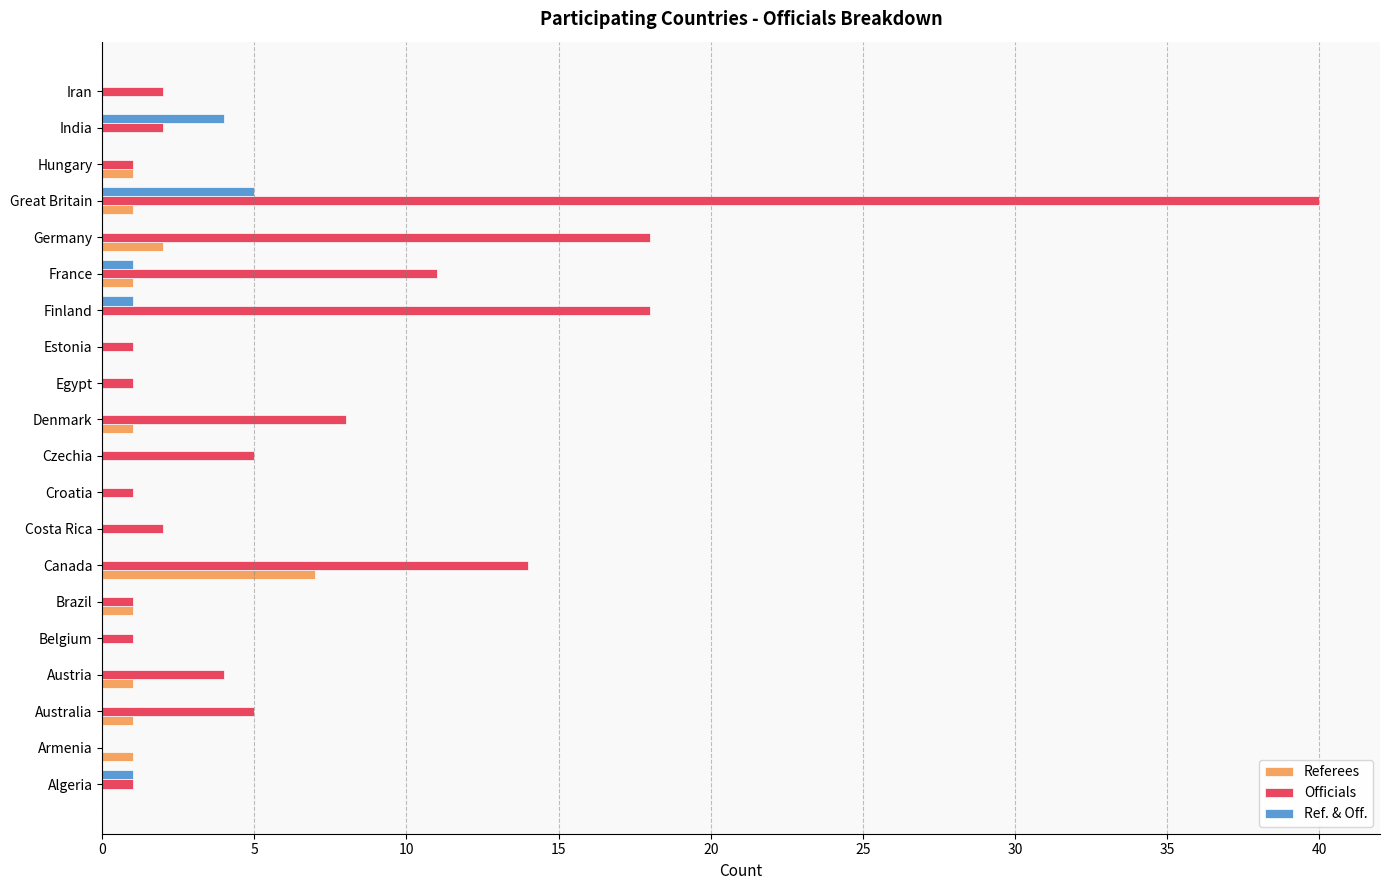

Count the Ref. & Off. values in the range 0 to 1.

18